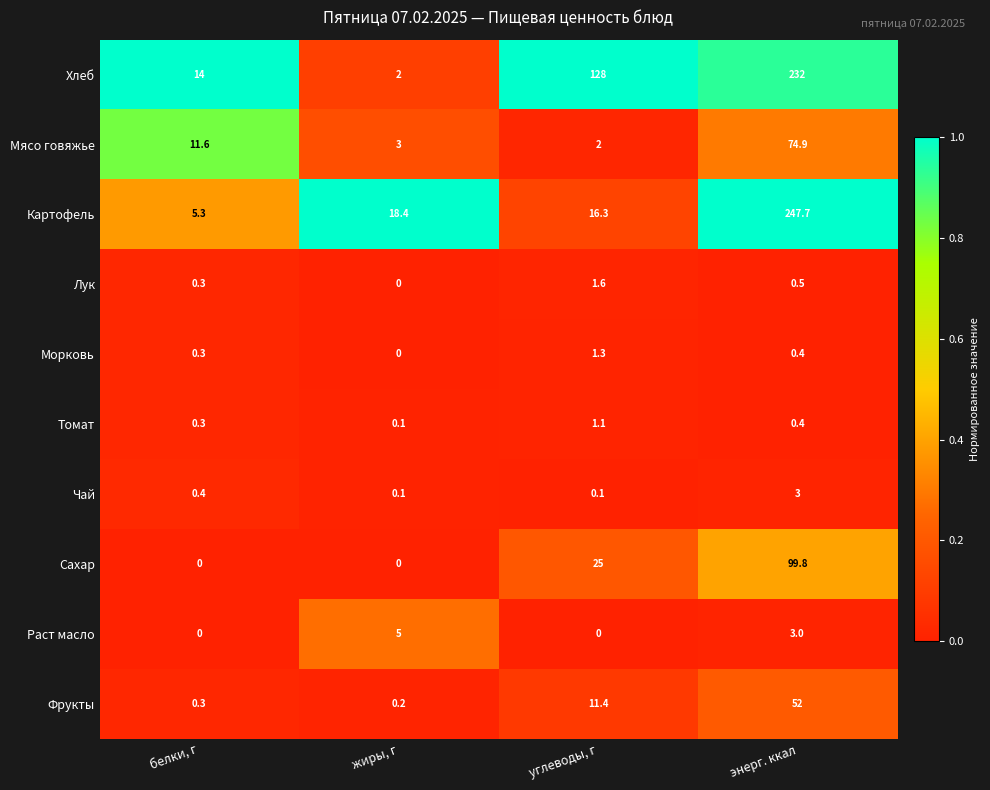

How many data points does each series have?

4